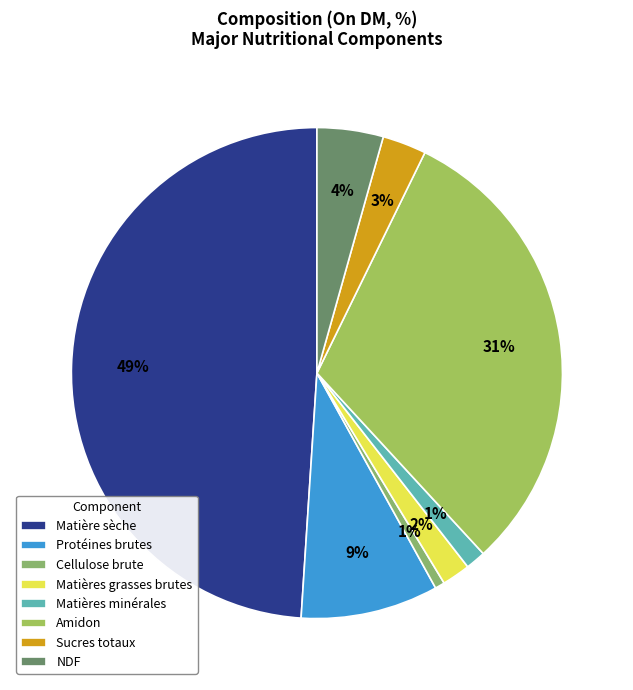

To the nearest percent, what is the difference between the largest and smallest slice percentages?

48%